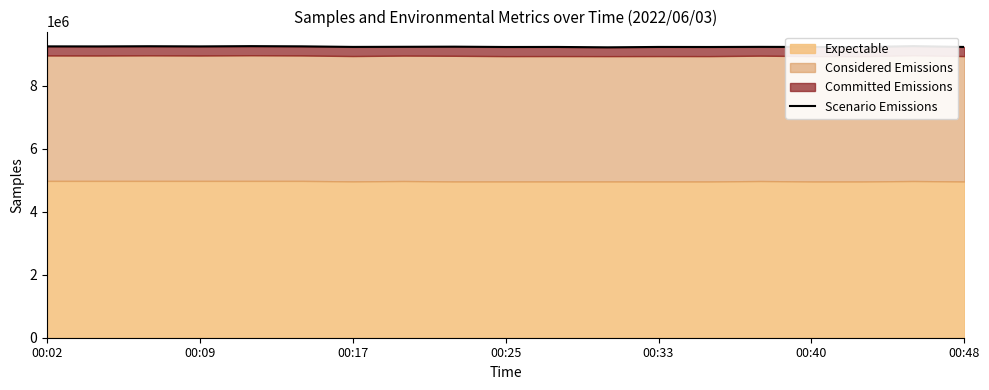

What is the change in value from 9 to 11?

-10540